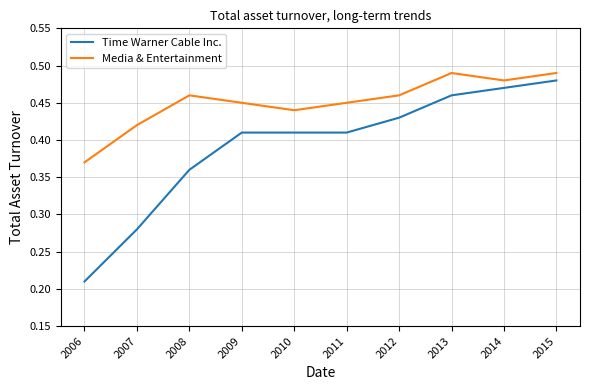

At which category is the sum across all series the highest?

2015